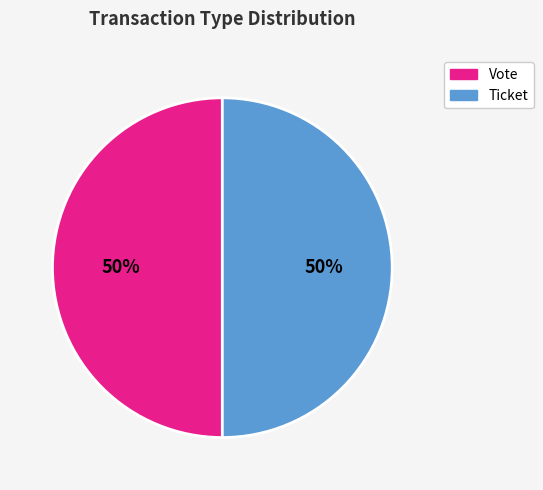

Combined, do Ticket and Vote account for over 50%?

Yes